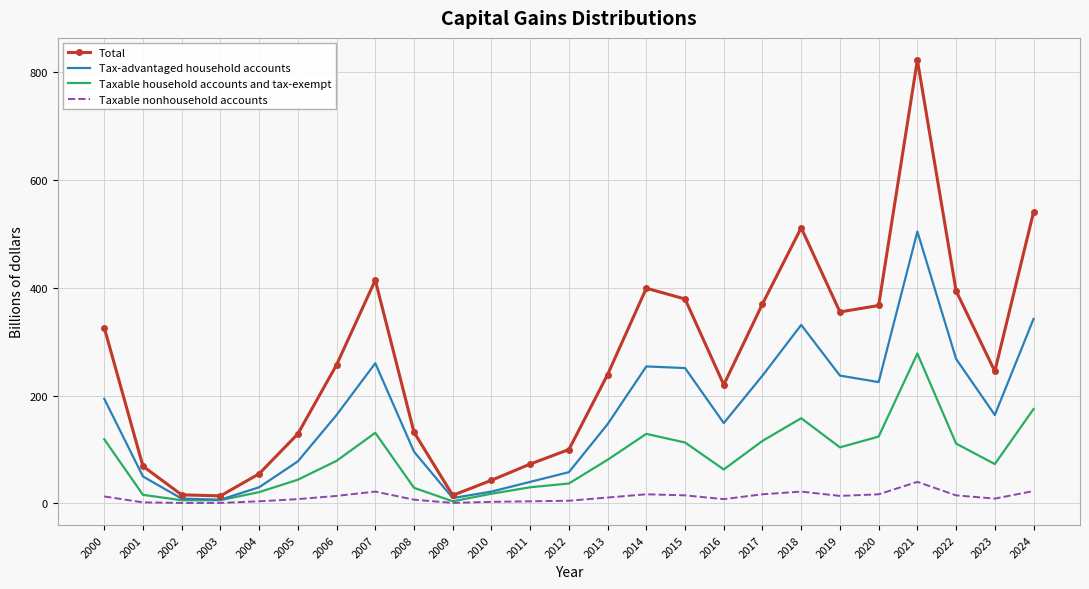

How many distinct data groups are displayed?

4